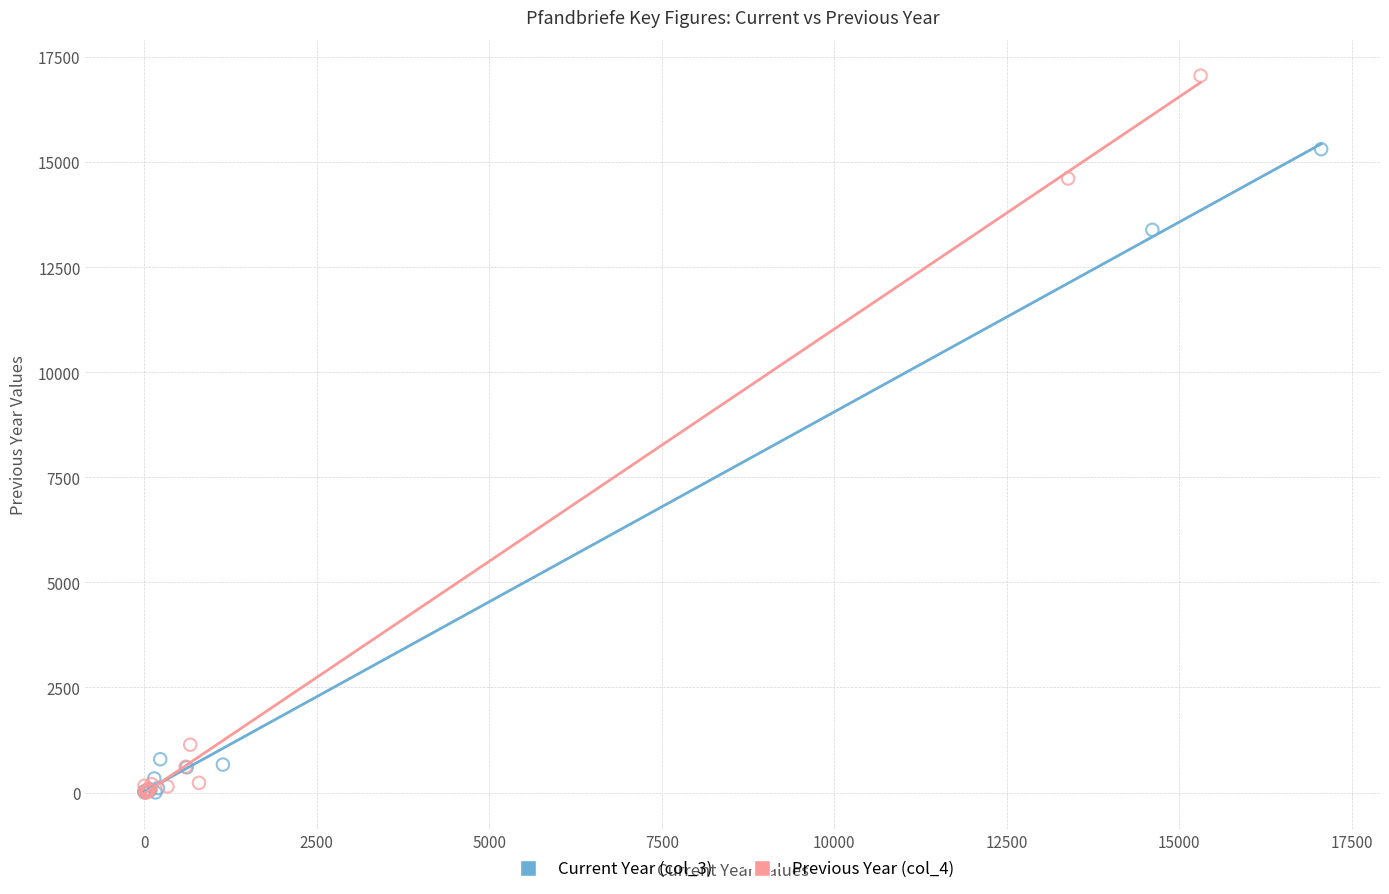

Which series has the largest Y range (max minus min)?

Previous Year (col_4)